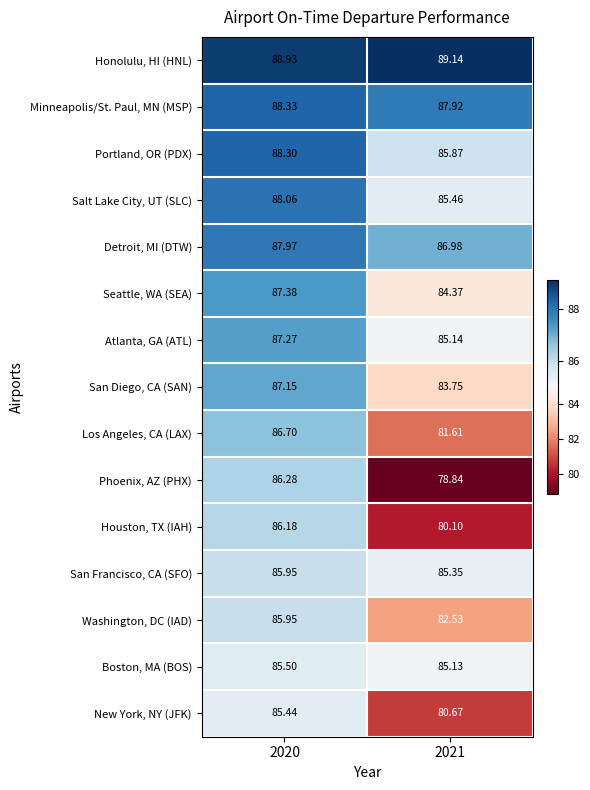

Between 2020 and 2021, which series saw the biggest shift?

Phoenix, AZ (PHX)